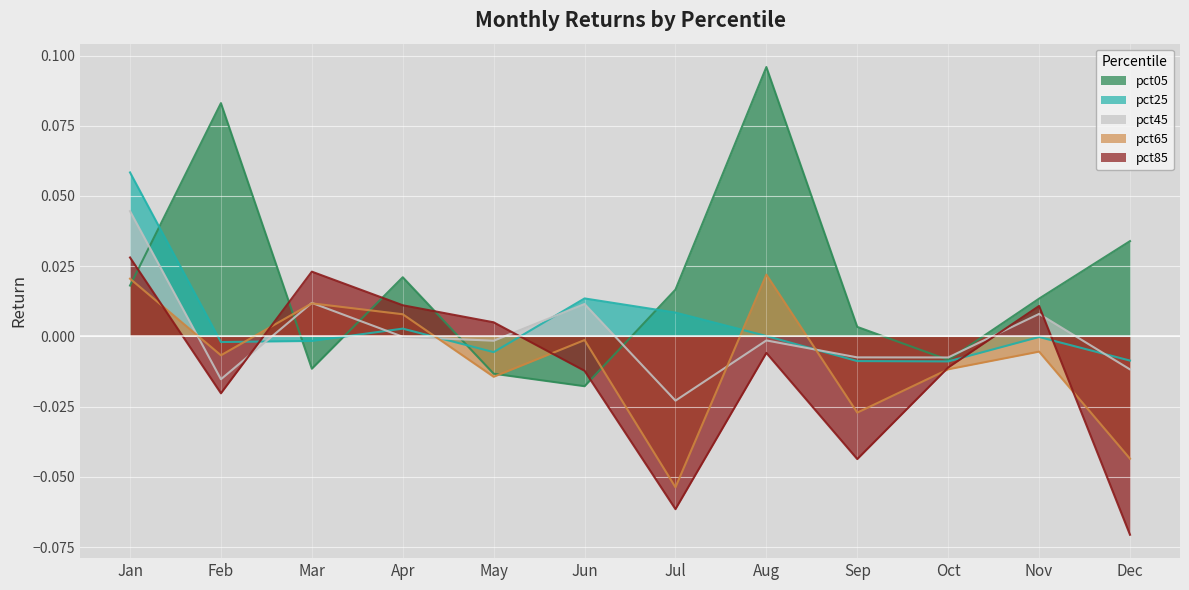

Which has a higher value, Aug or Mar?

Aug